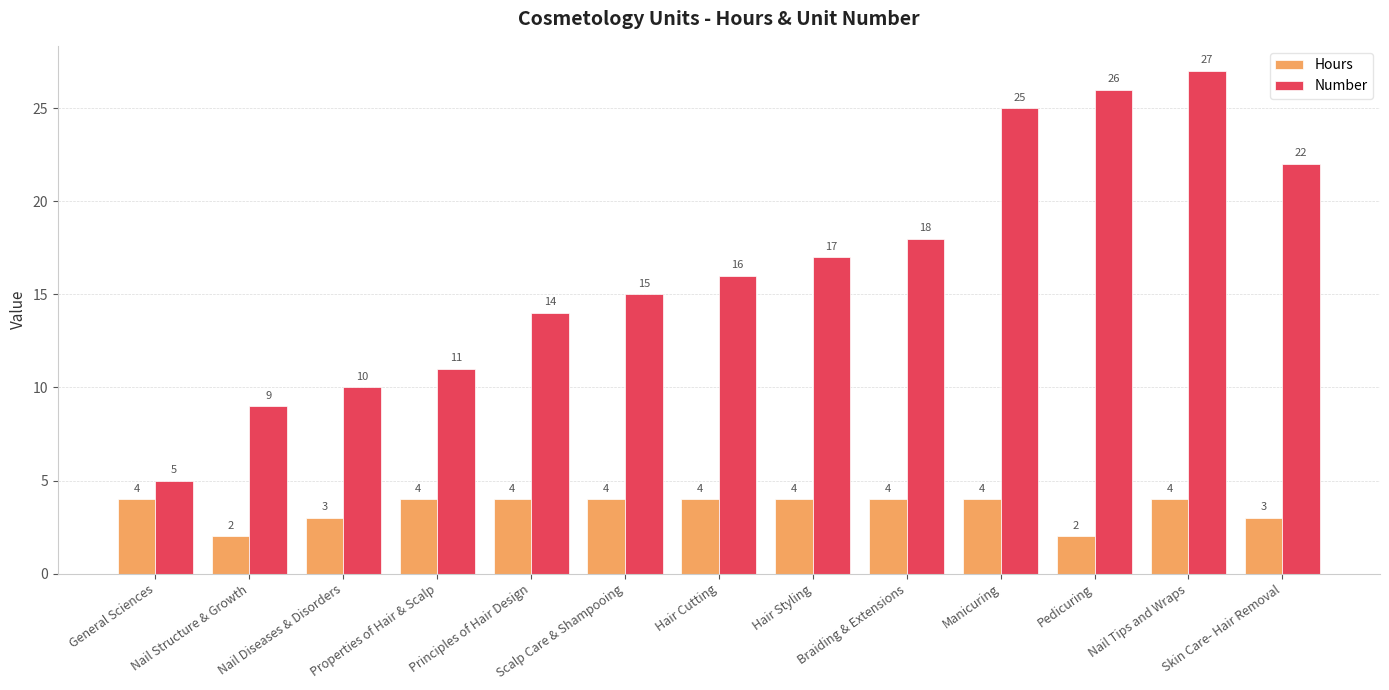

Count the number of categories in the chart.

13